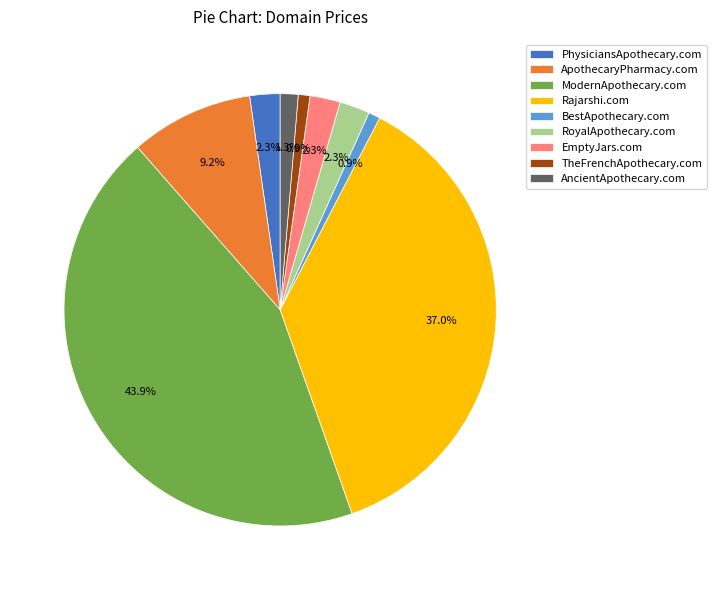

What is the total percentage of AncientApothecary.com and BestApothecary.com?

2.2%